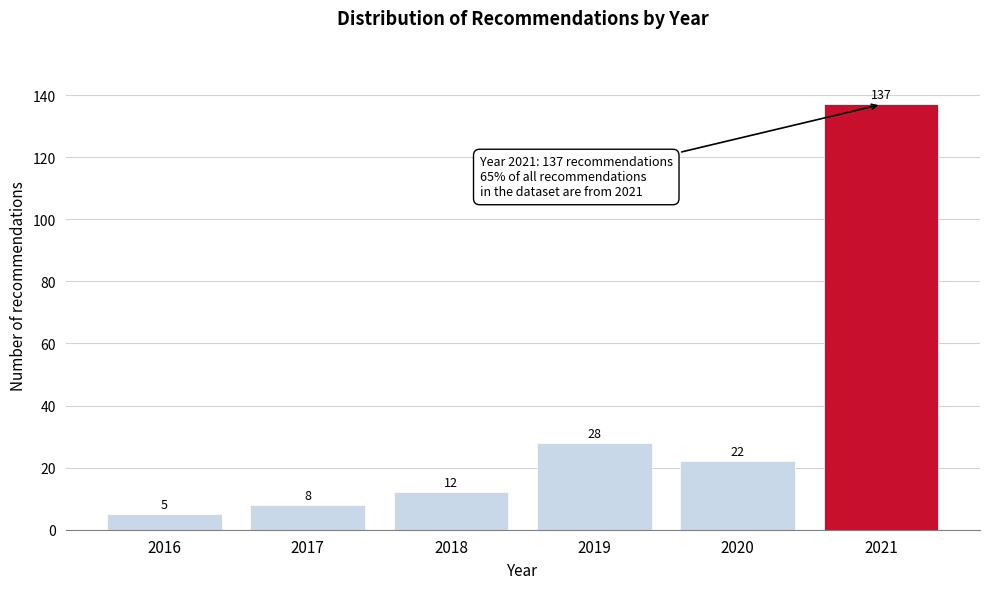

Reading left to right, transcribe all the data shown in this chart.

5	8	12	28	22	137